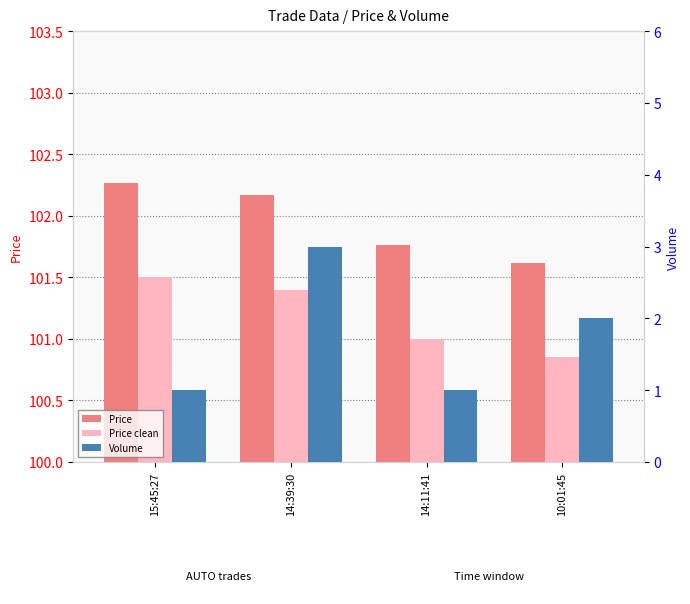

Count the number of categories in the chart.

4